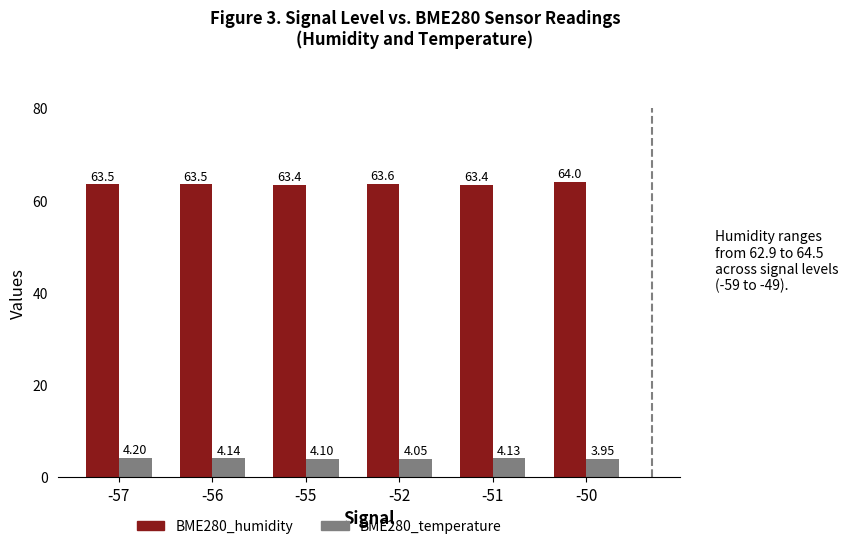

What is the difference between the highest and lowest values at -55?

59.3